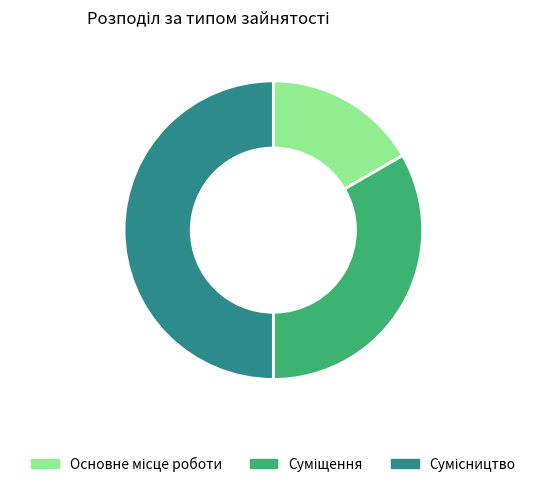

To the nearest percent, what percentage of the pie is Основне місце роботи?

17%